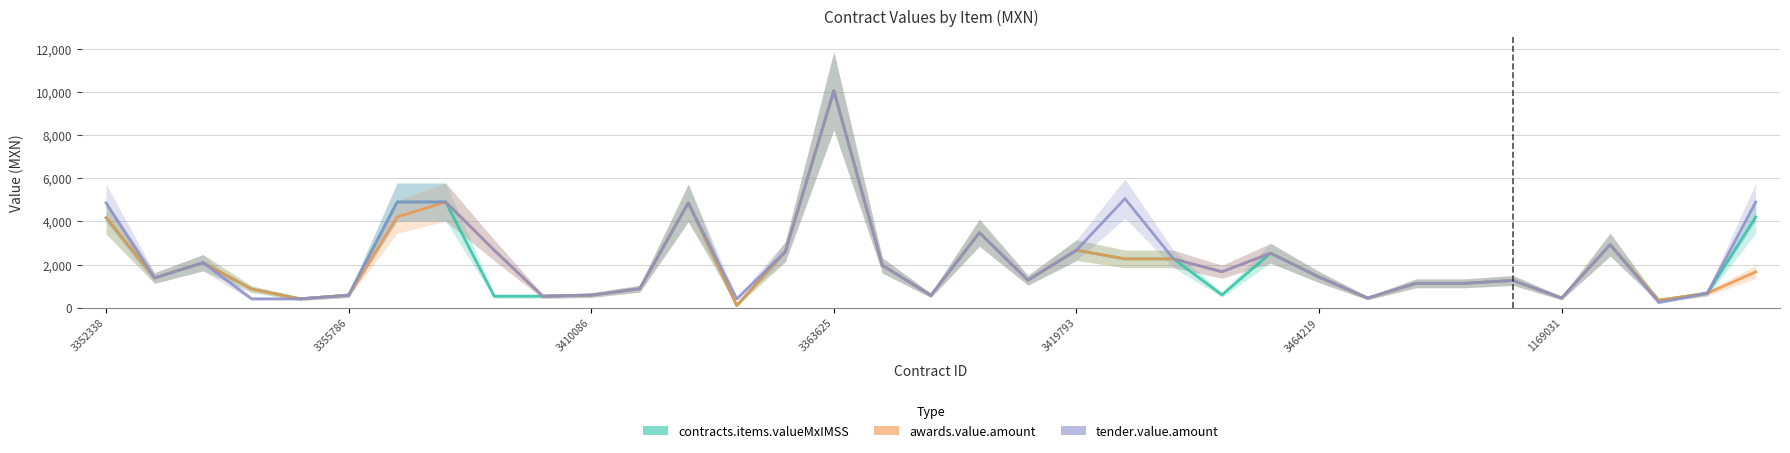

What is the total value across all series at 26?

1345.5